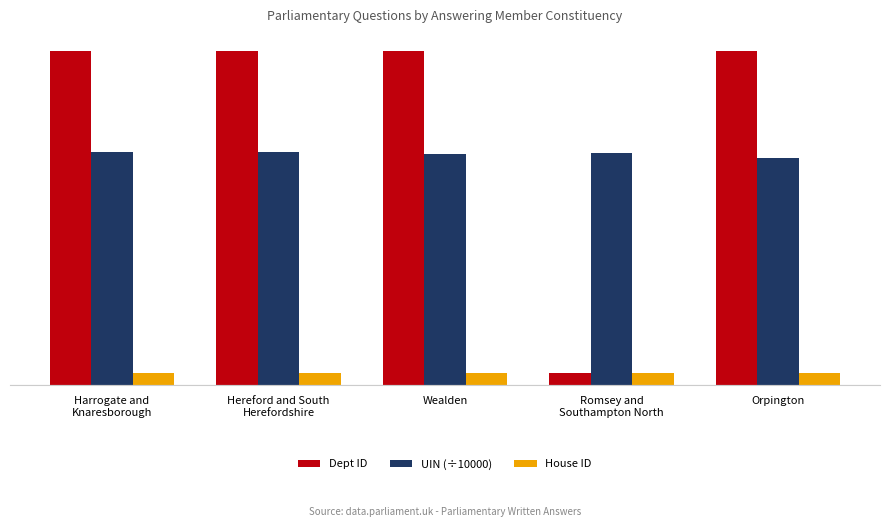

What is the difference between the highest and lowest values at Hereford and South
Herefordshire?

26.0